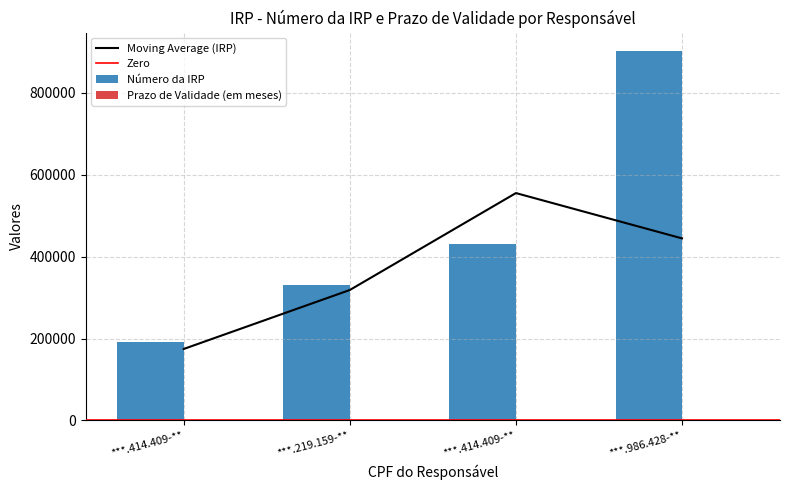

Are the bars grouped side by side (vs. stacked)?

Yes